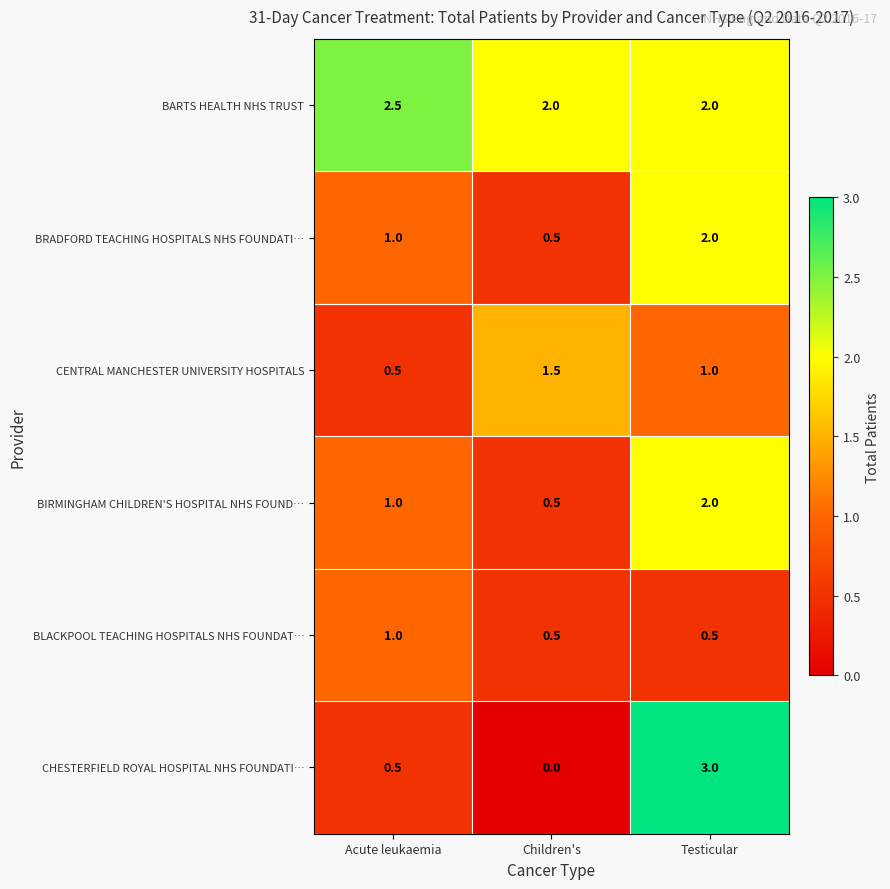

The value of BRADFORD TEACHING HOSPITALS NHS FOUNDATI… at Testicular is 3.2. True or false?

False